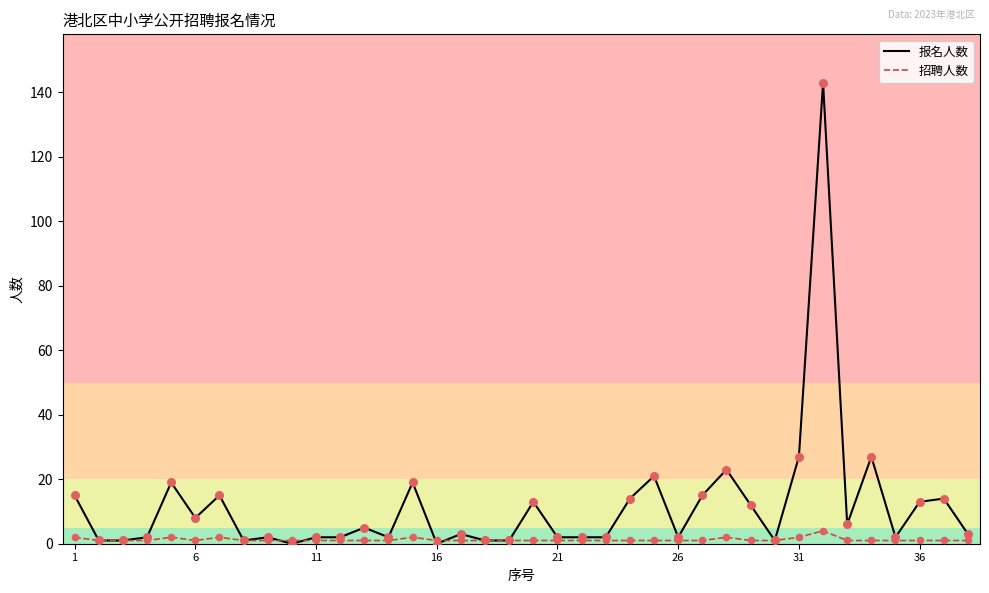

At how many categories does at least one series exceed 33?

1